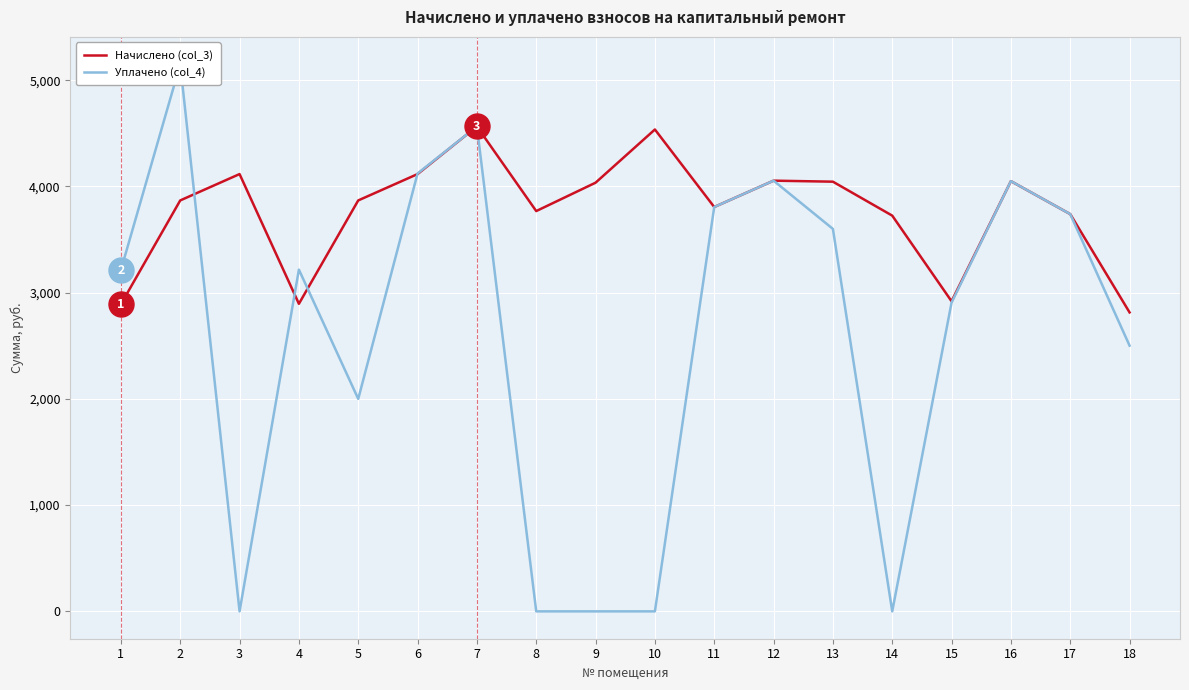

Which series has the largest range (max minus min)?

Уплачено (col_4)